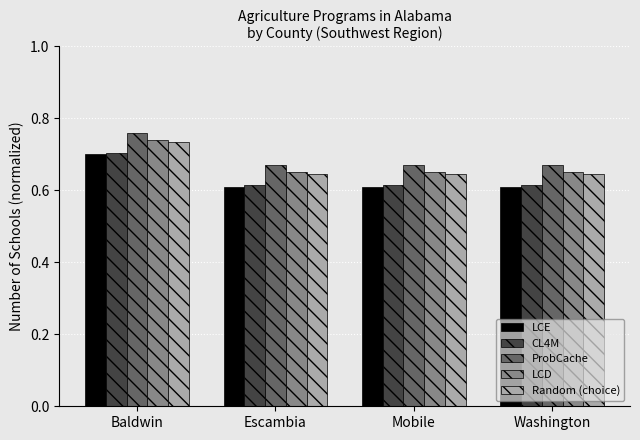

What is the total value across all series at Escambia?

3.2